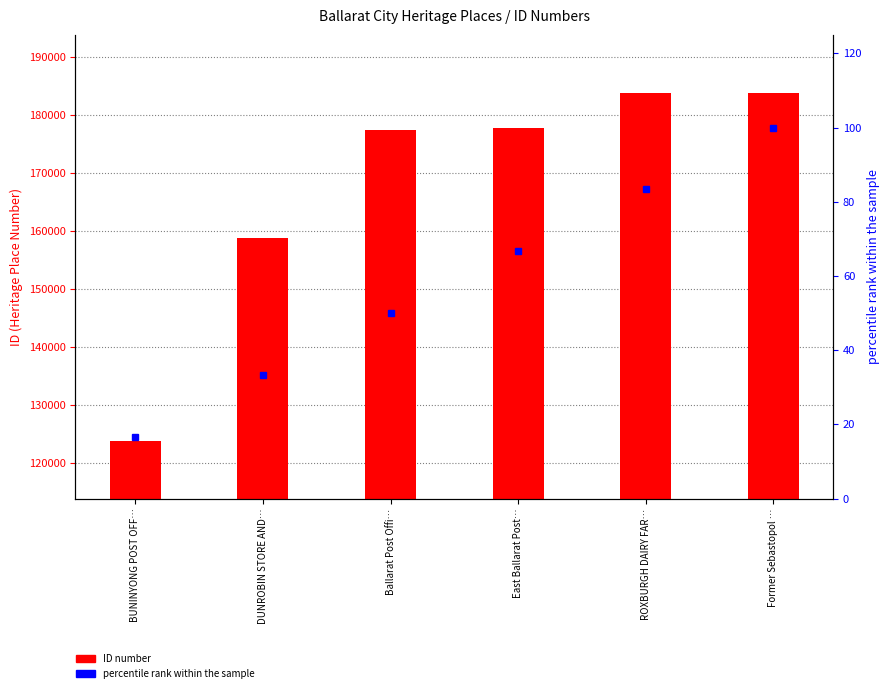

Are the bars grouped side by side (vs. stacked)?

Yes